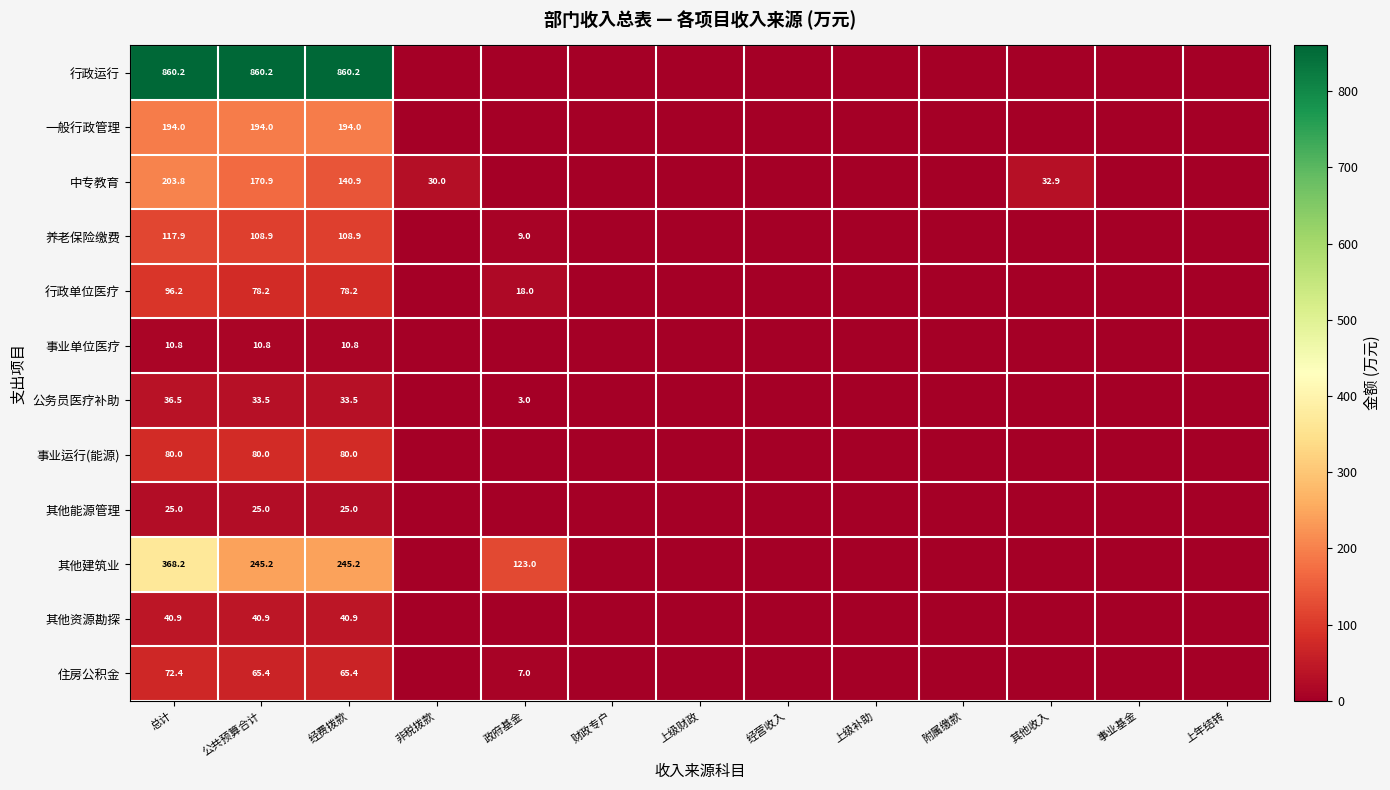

What is the total value across all series at 公共预算合计?

1913.0